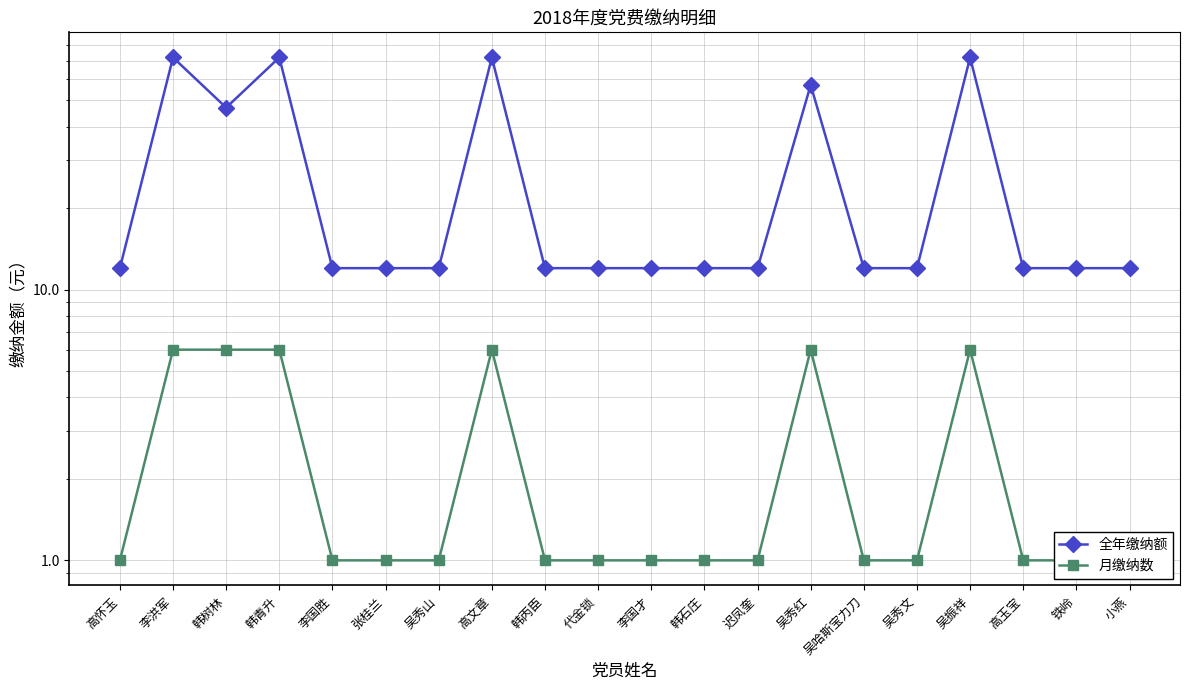

At which category is the sum across all series the highest?

李洪军